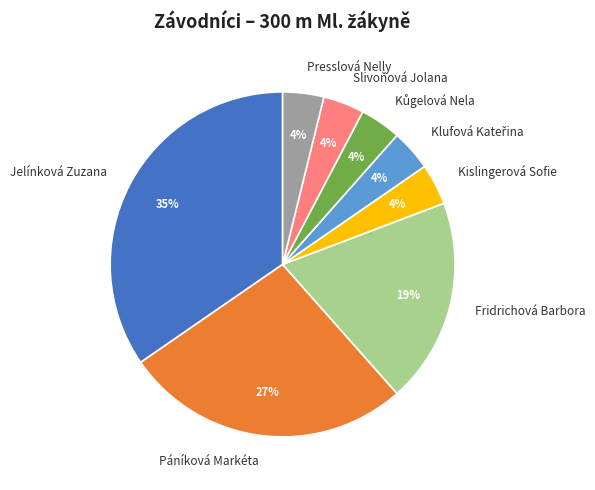

Does Slivoňová Jolana represent more than half of the total?

No